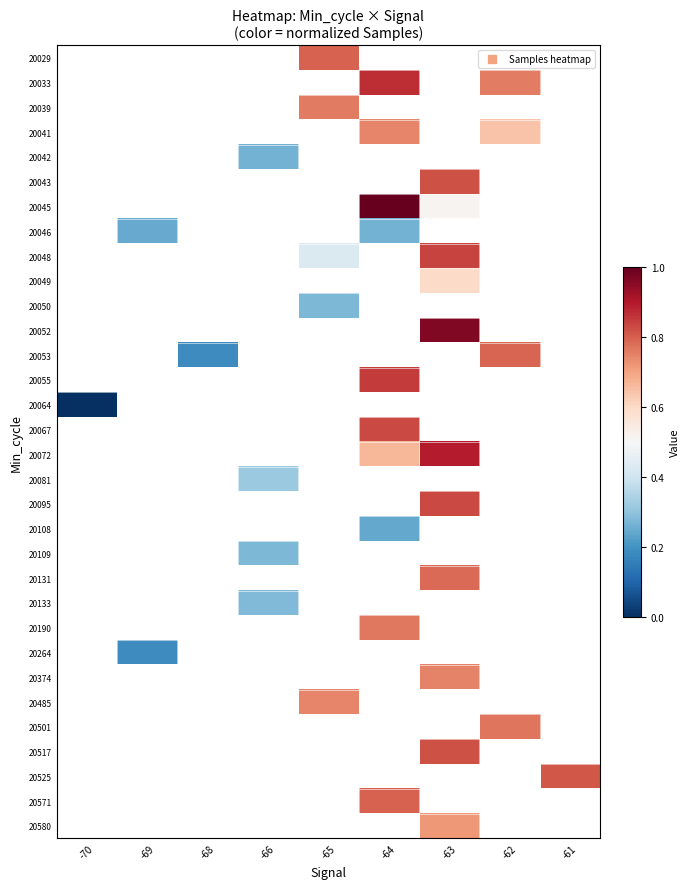

How many distinct data groups are displayed?

32